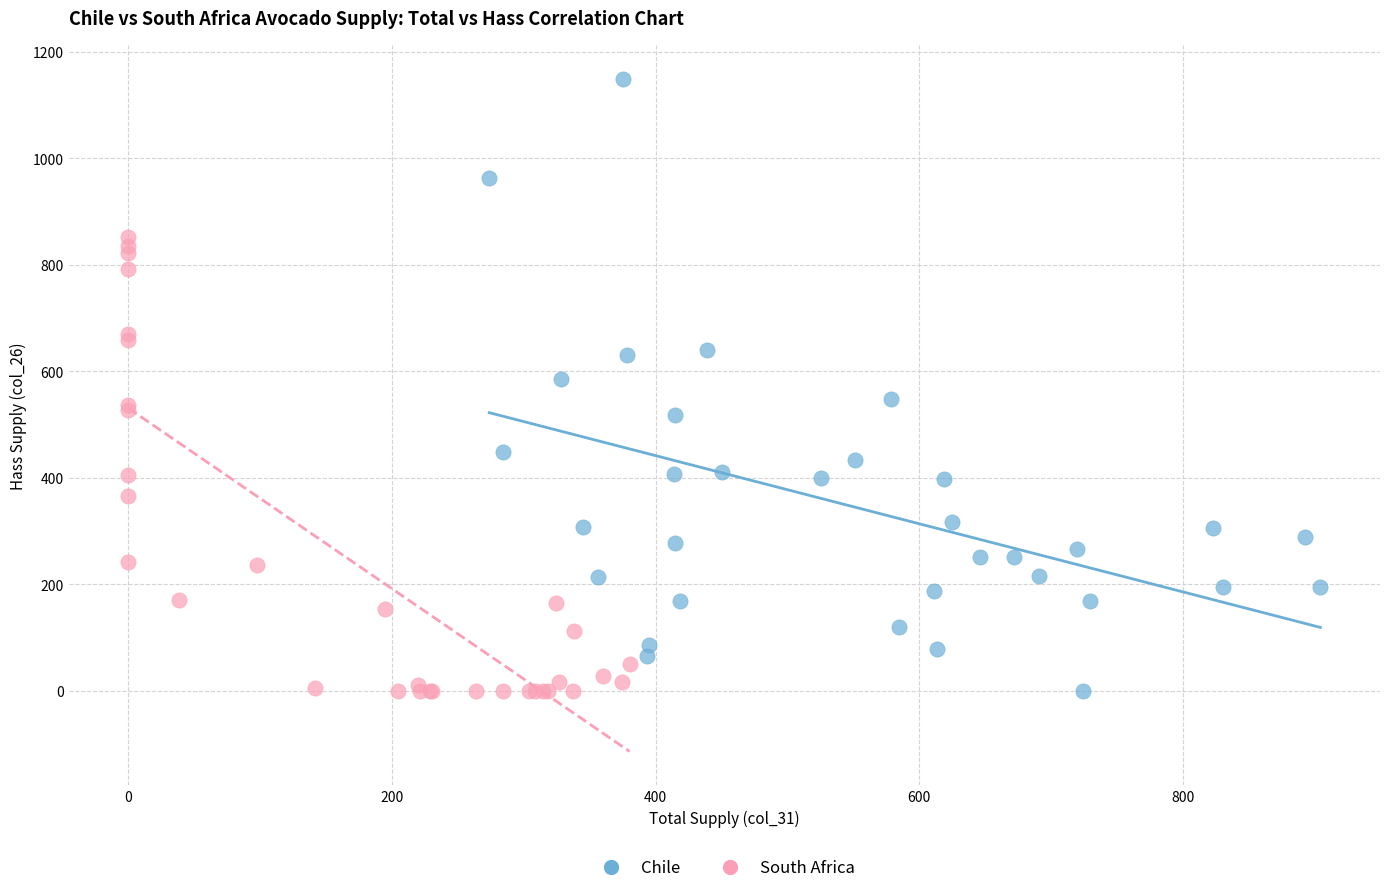

Which series contains the highest Y value?

Chile